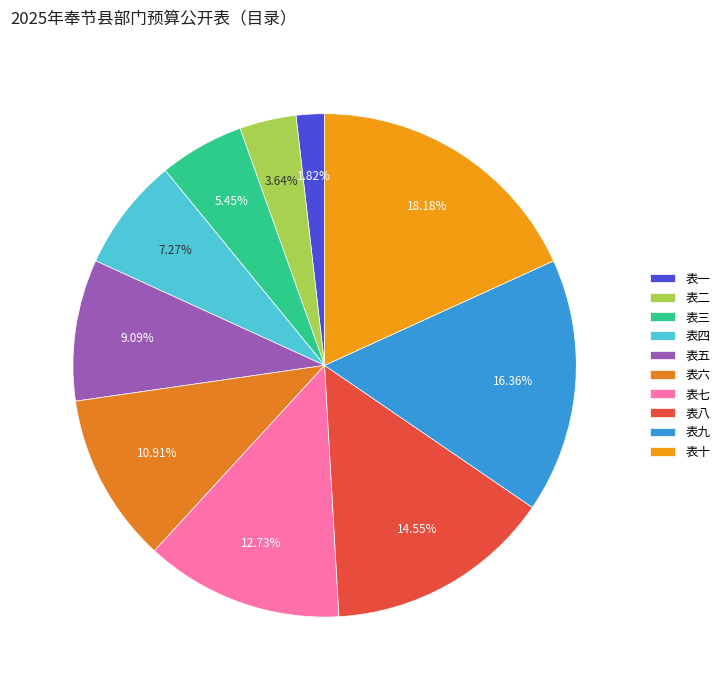

How many segments does this pie chart have?

10